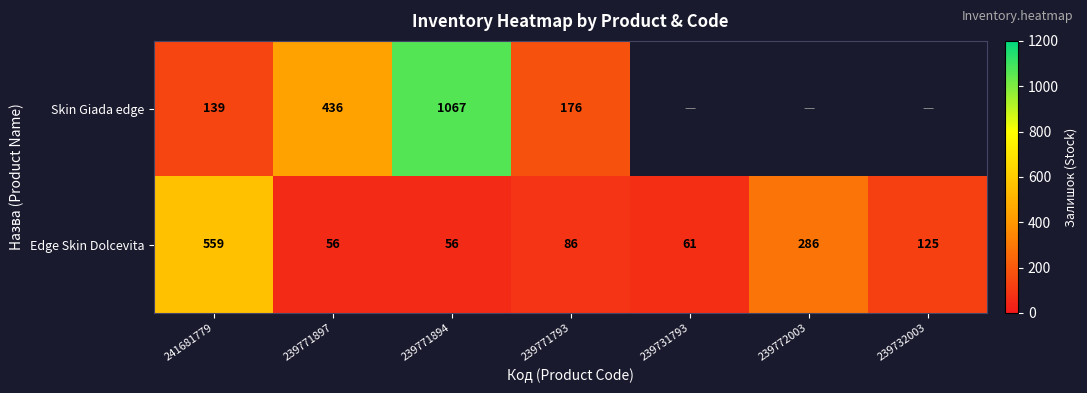

The value of Skin Giada edge at 239771897 is 215. True or false?

False